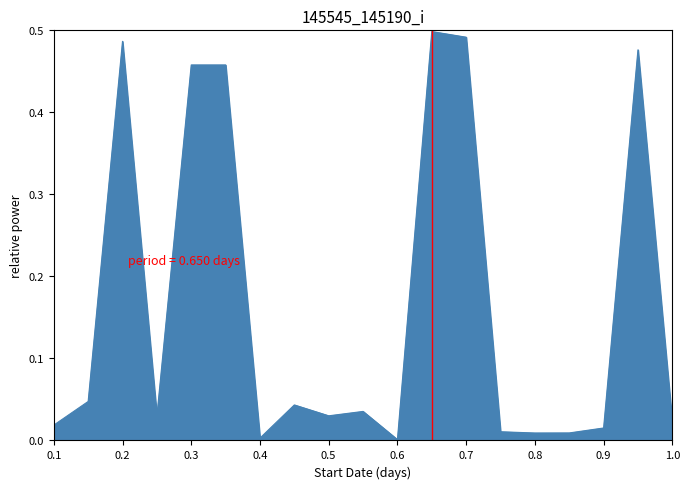

How many lines are shown in the chart?

1